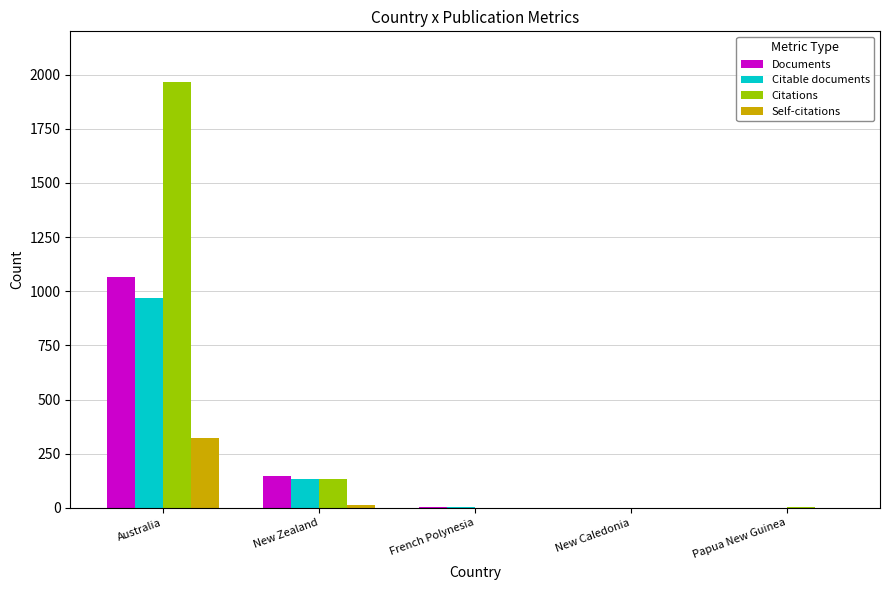

Which series has the widest spread of values?

Citations